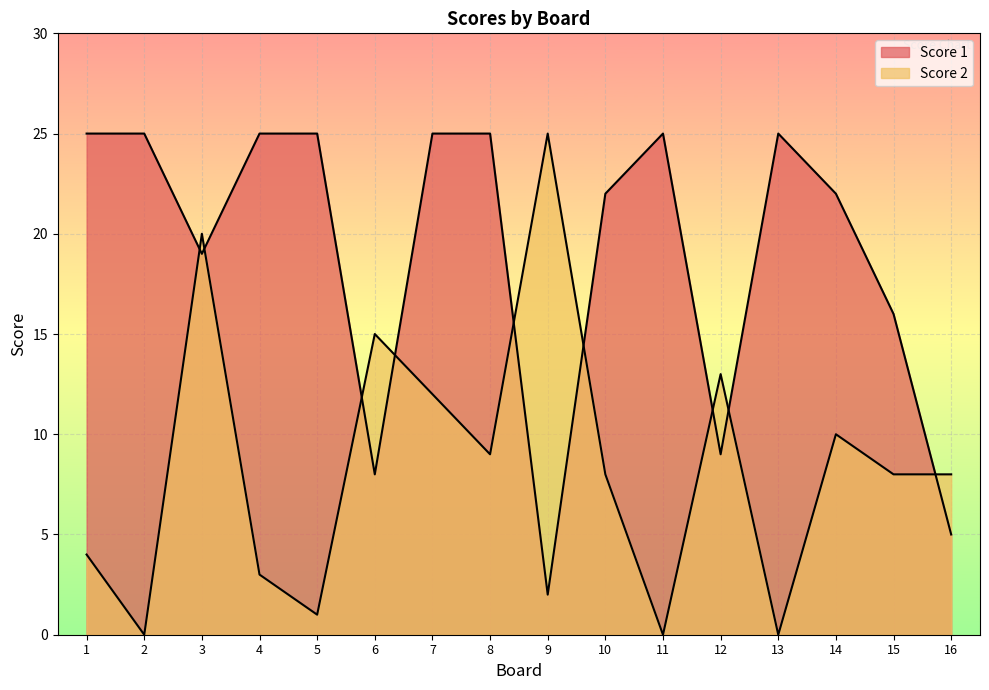

Count the number of data series in this chart.

2